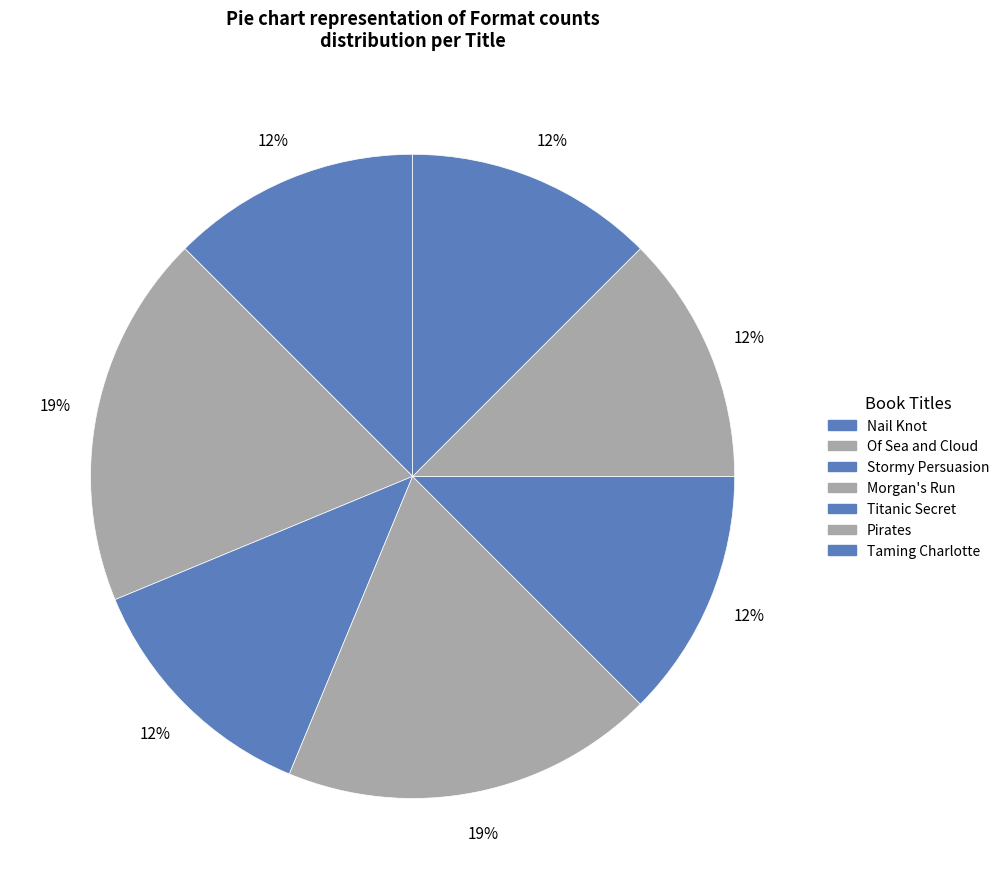

Approximately how many times larger is the value at Titanic Secret compared to Taming Charlotte?

1.0